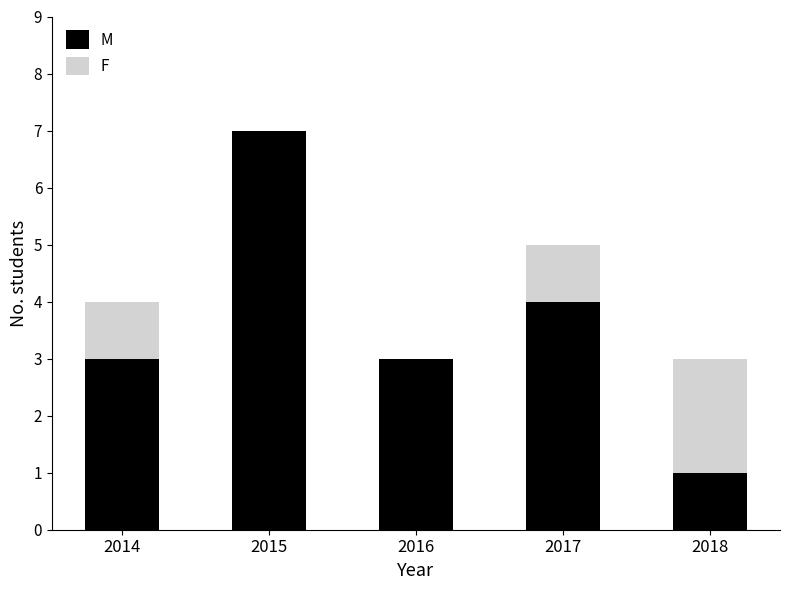

Is it true that M equals 2 at 2016?

False